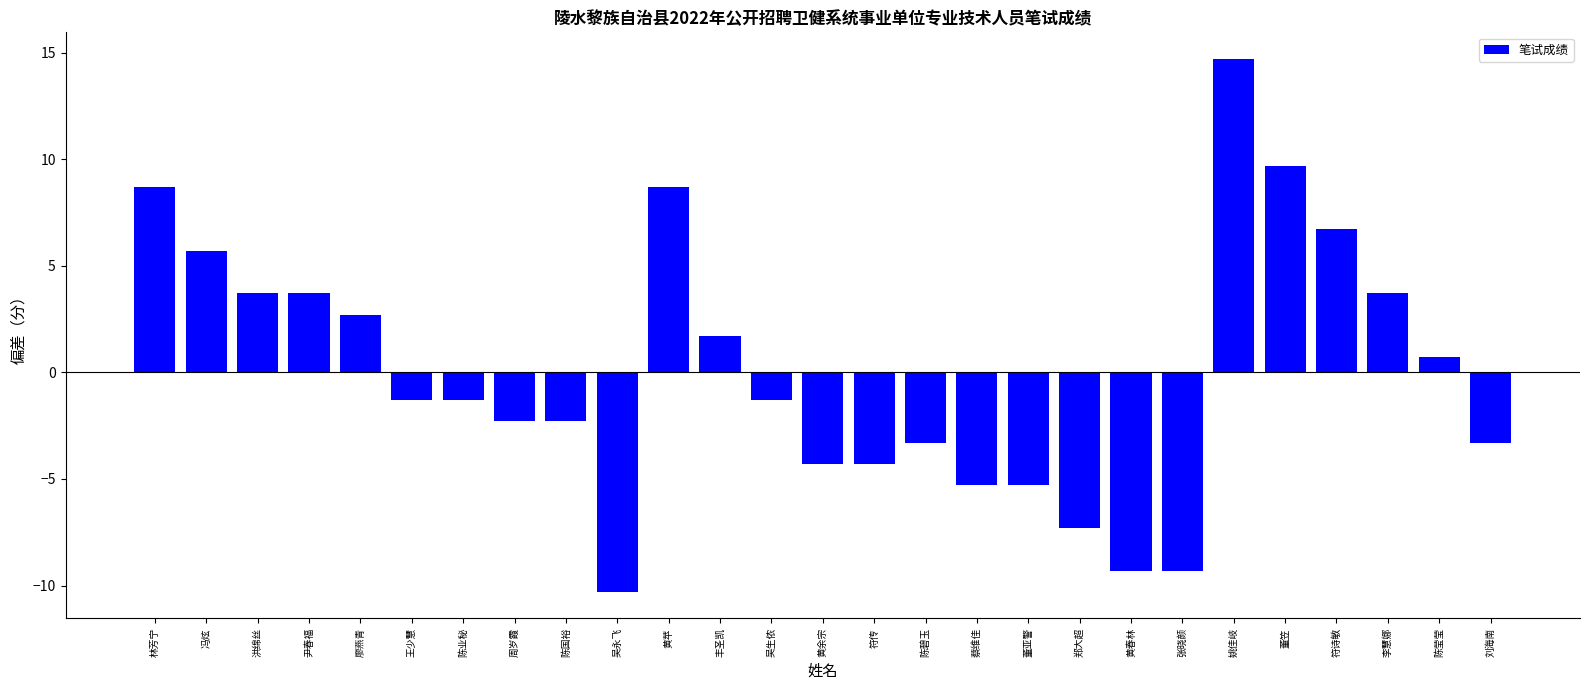

What is the label of the 7th bar from the left?

陈业秘